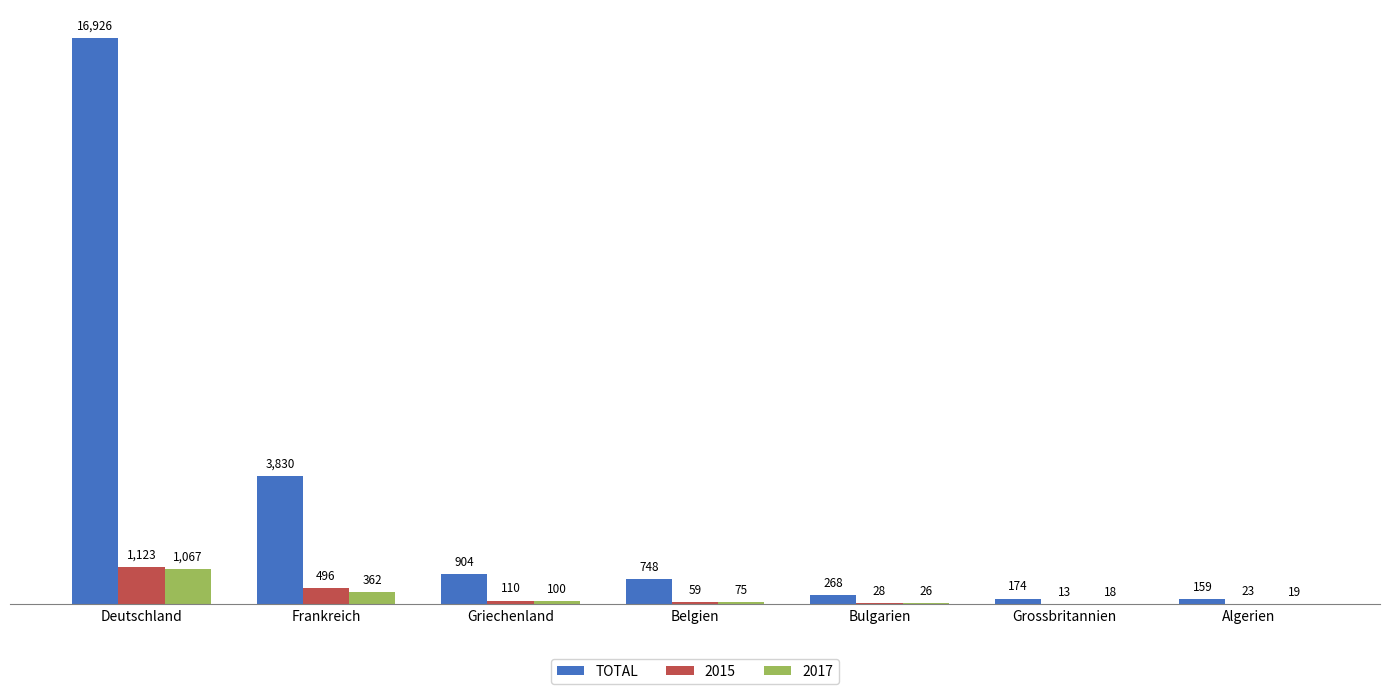

Reading left to right, what are all the values shown in this chart?

TOTAL: Deutschland=16926	Frankreich=3830	Griechenland=904	Belgien=748	Bulgarien=268	Grossbritannien=174	Algerien=159
2015: Deutschland=1123	Frankreich=496	Griechenland=110	Belgien=59	Bulgarien=28	Grossbritannien=13	Algerien=23
2017: Deutschland=1067	Frankreich=362	Griechenland=100	Belgien=75	Bulgarien=26	Grossbritannien=18	Algerien=19